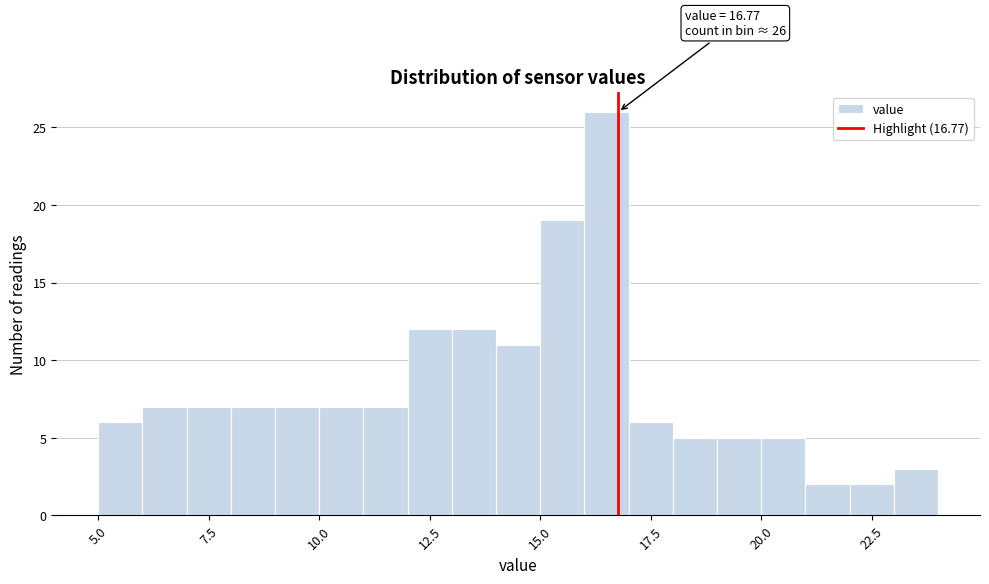

Read against the x-axis, roughly where is the centre of the tallest bar?

16.5